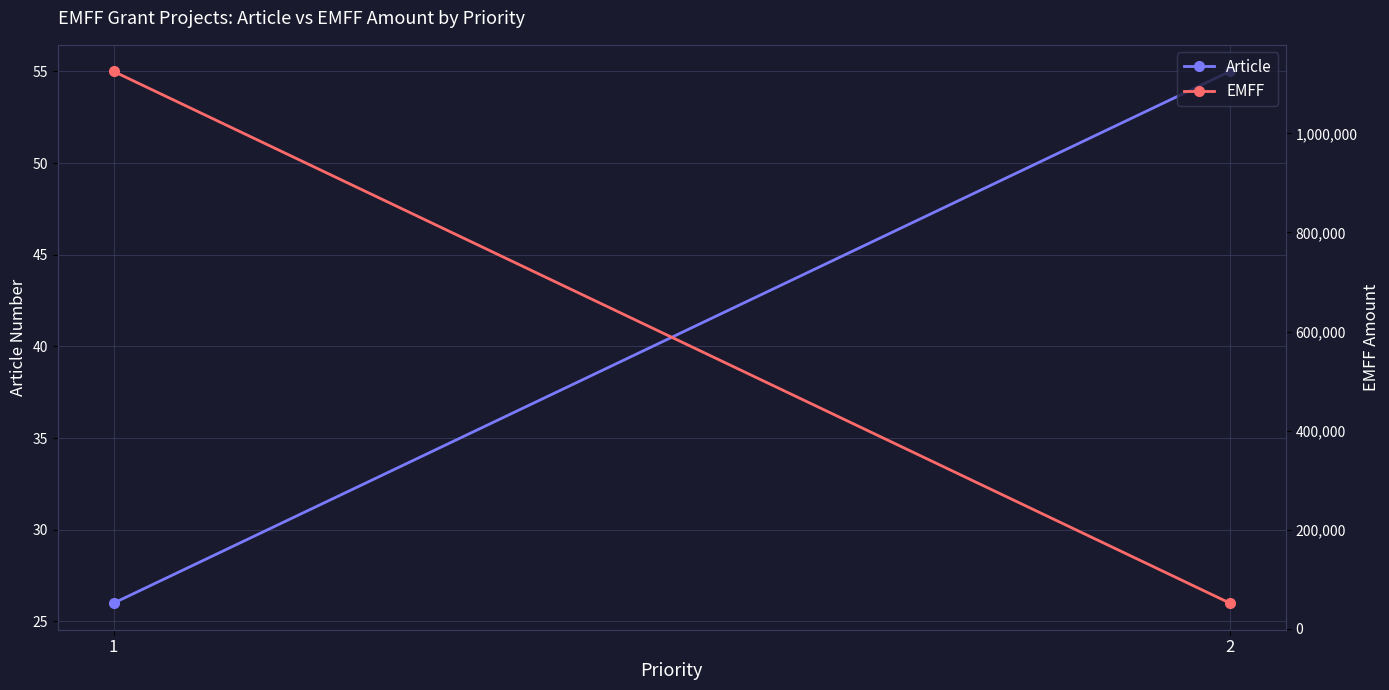

How many distinct data groups are displayed?

2